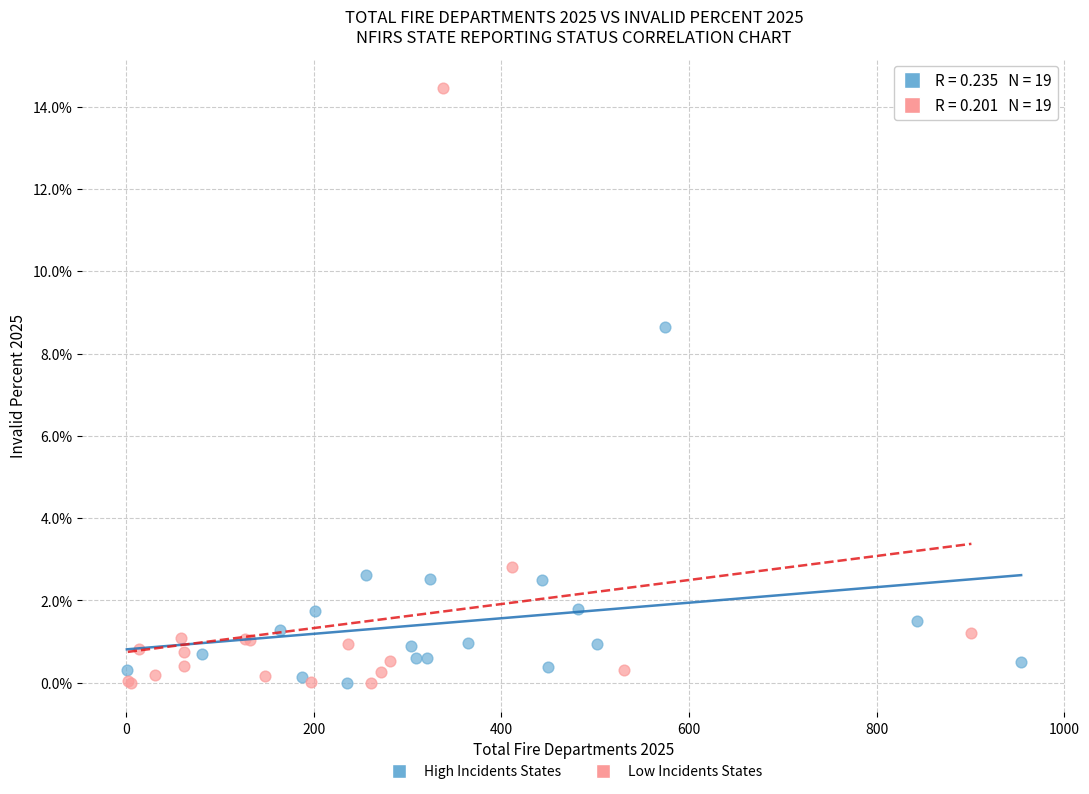

Which series has the largest Y range (max minus min)?

Low Incidents States